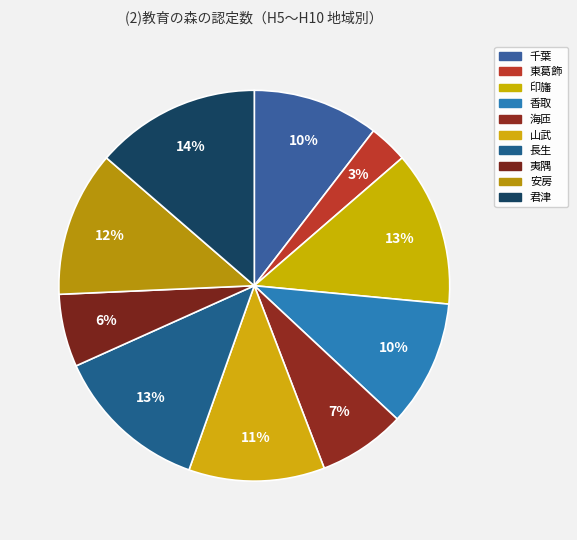

How many segments does this pie chart have?

10